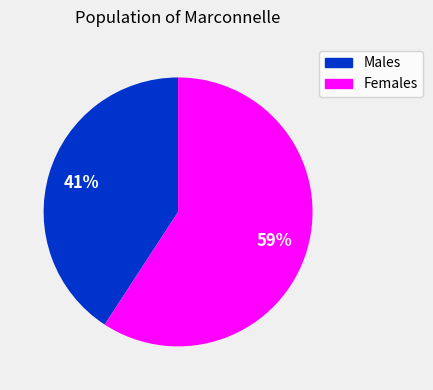

Is there any slice that represents more than half of the pie?

Yes